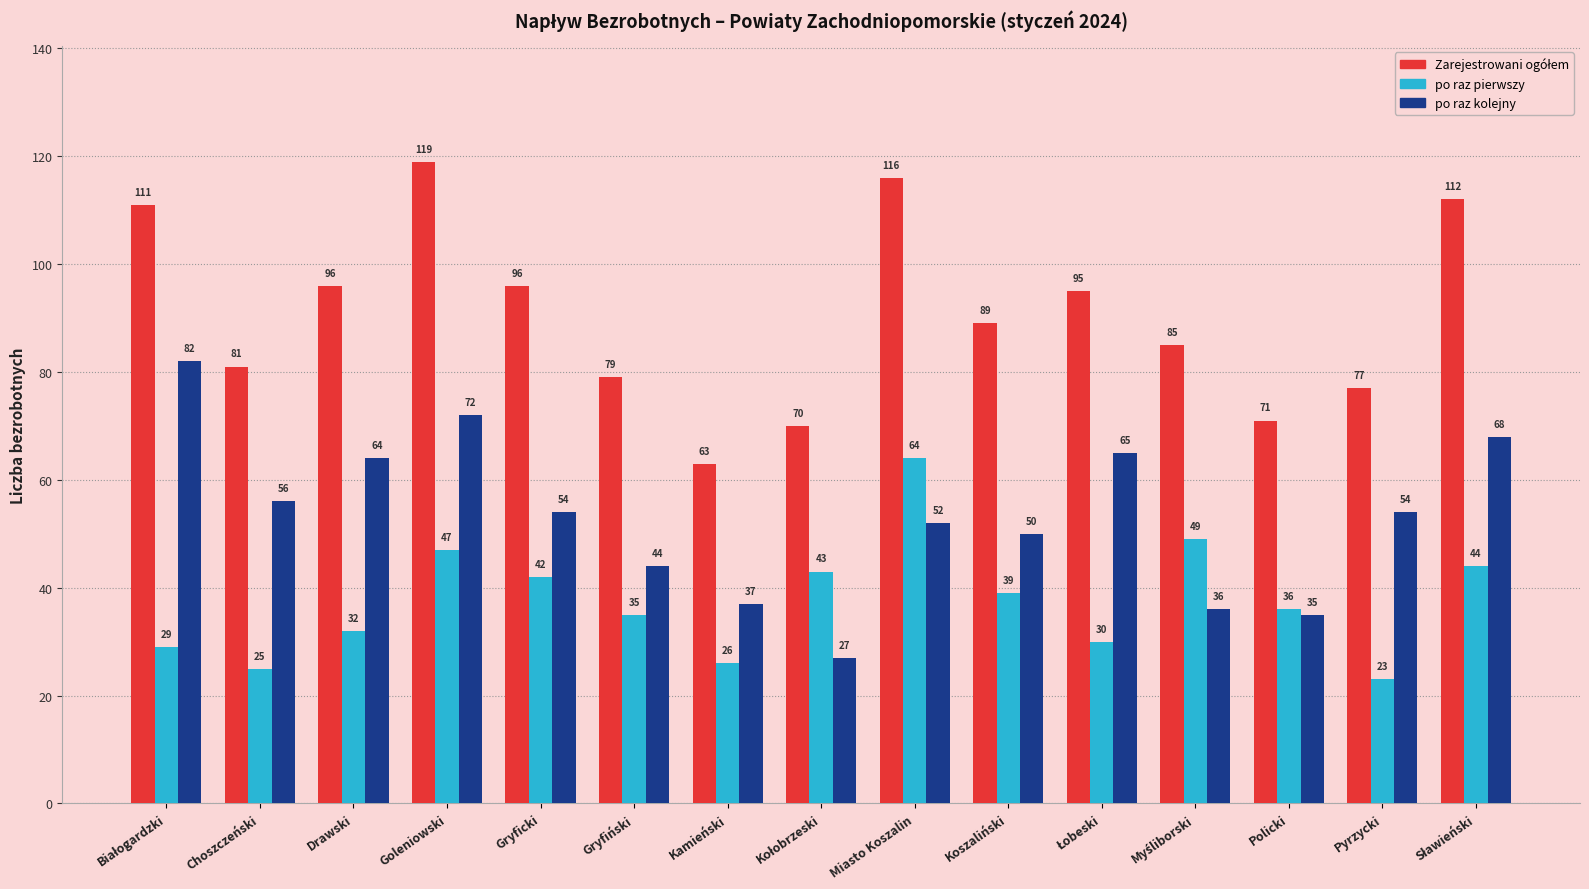

At which label does po raz pierwszy first exceed 36?

Goleniowski